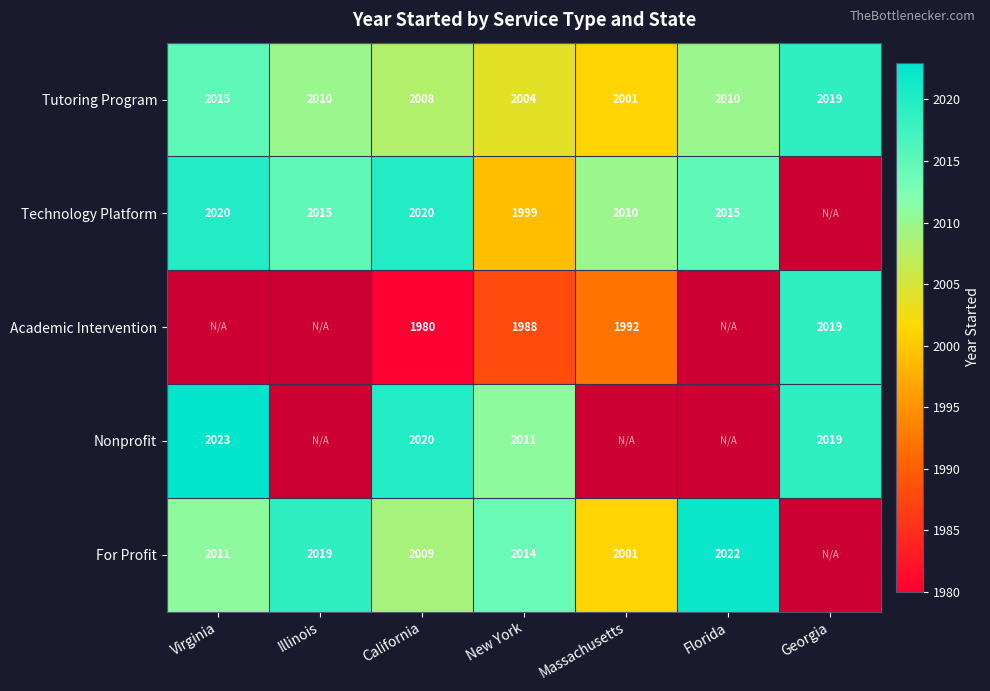

The value of Academic Intervention at Georgia is 2019. True or false?

True